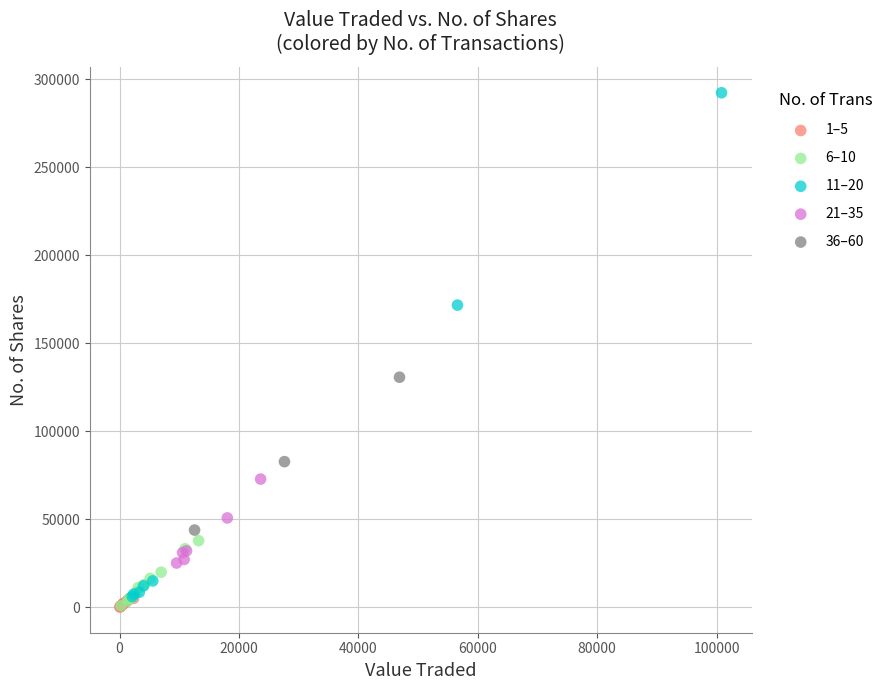

Which series has the largest Y range (max minus min)?

11–20